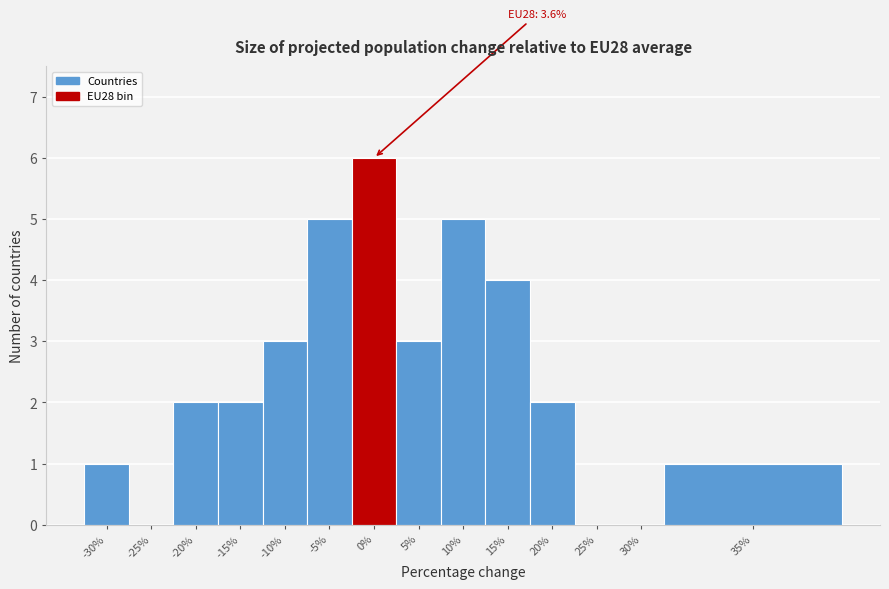

Reading left to right, list all the values displayed in this chart.

-30%=1	-25%=0	-20%=2	-15%=2	-10%=3	-5%=5	0%=6	5%=3	10%=5	15%=4	20%=2	25%=0	30%=0	35%=1